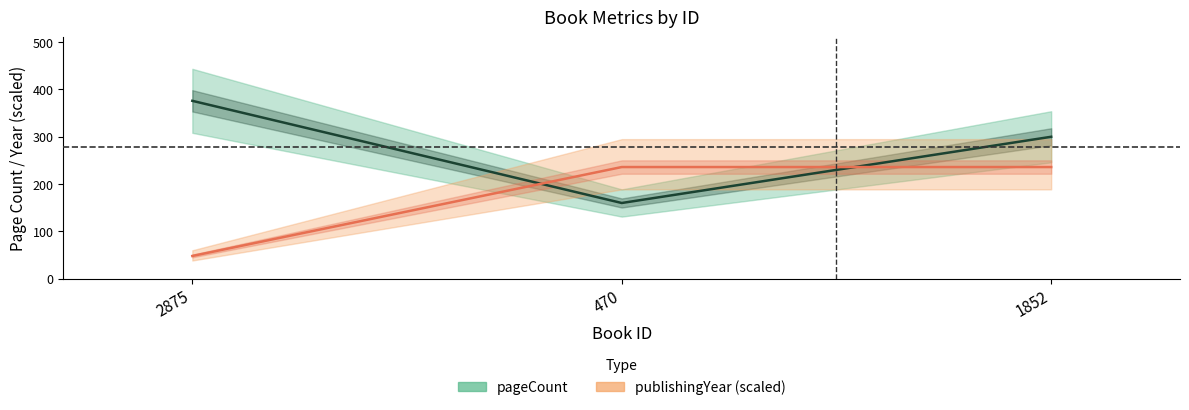

What is the lowest value of the publishingYear series?

48.0